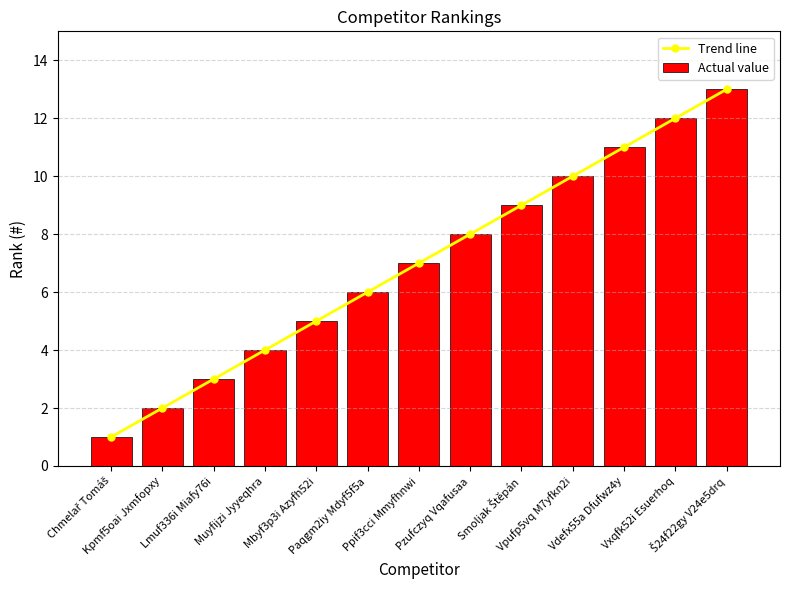

True or false: Trend line has more than 1 interior local peaks.

False